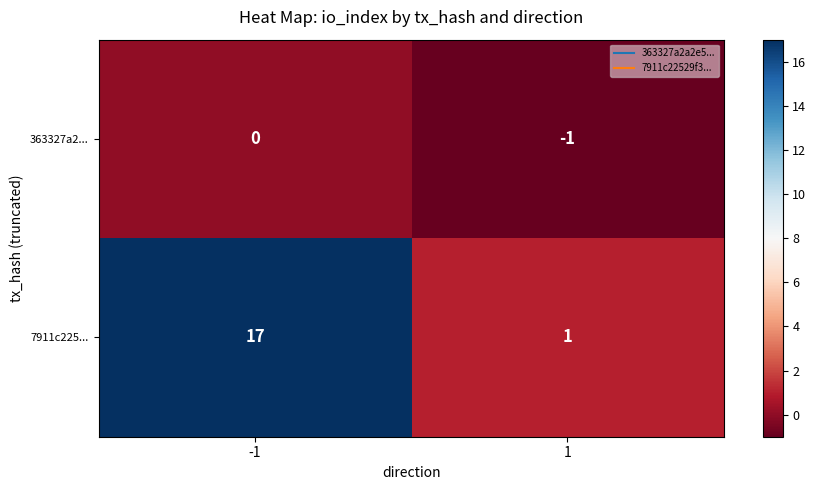

What is the spread (max minus min) of values at -1?

17